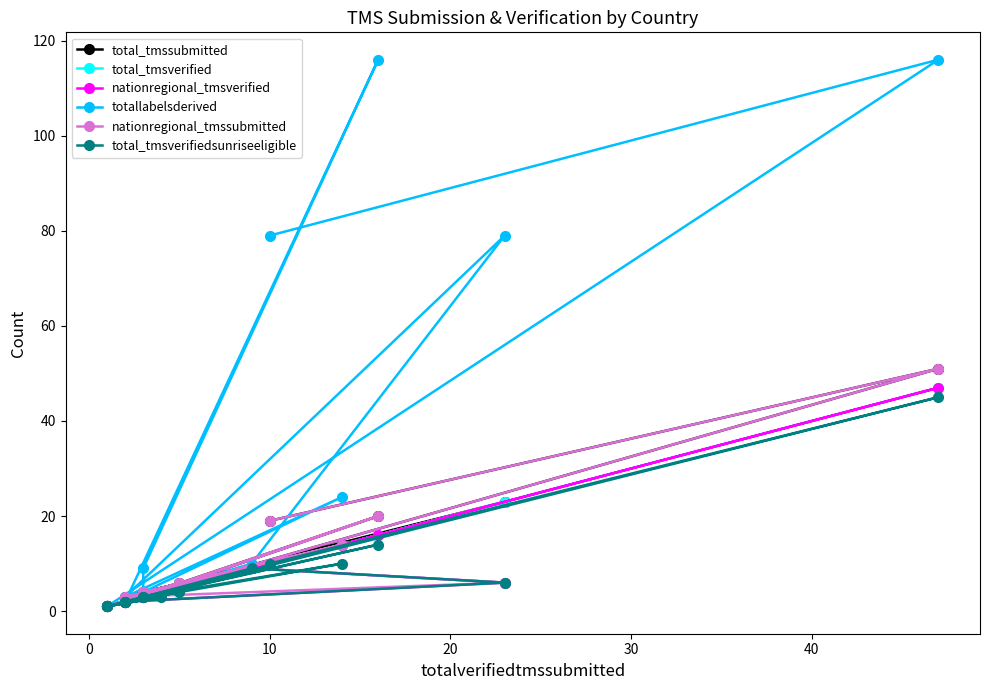

At which label does total_tmssubmitted first exceed 4?

20